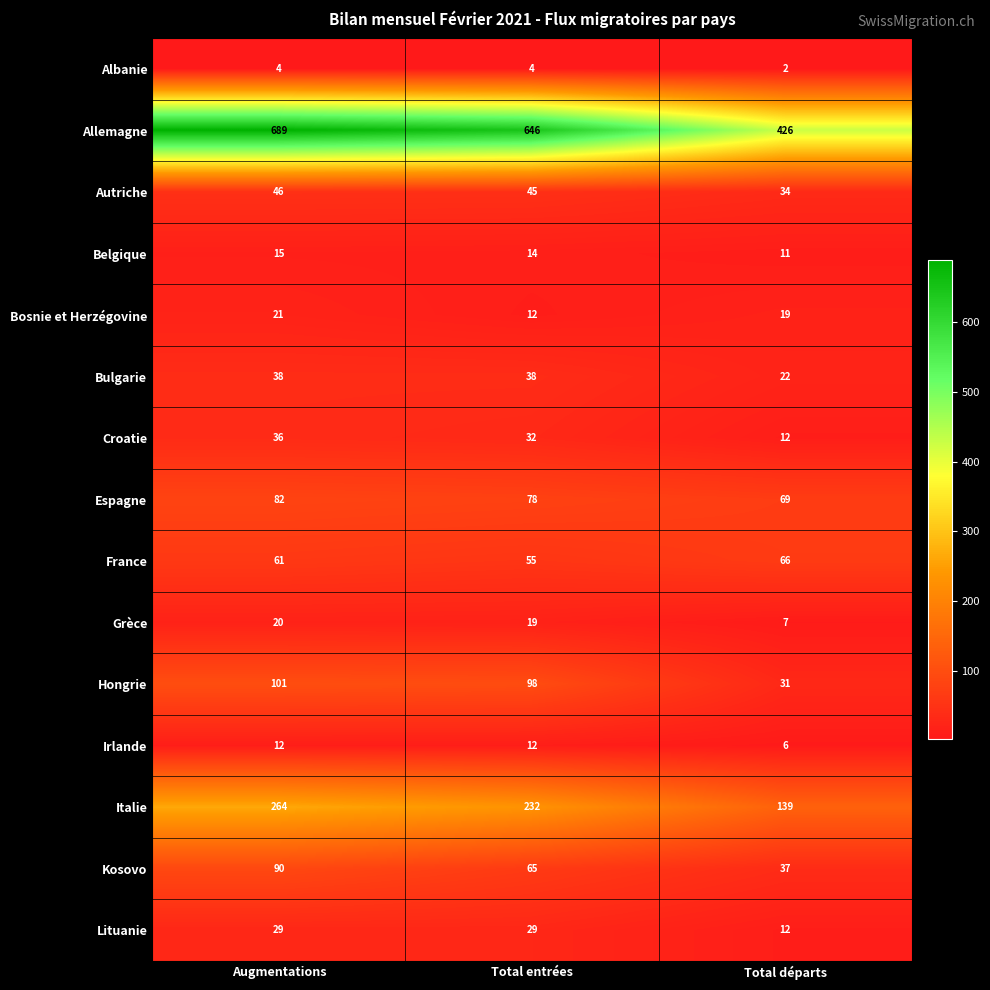

Count the Espagne values in the range 69 to 82.

3